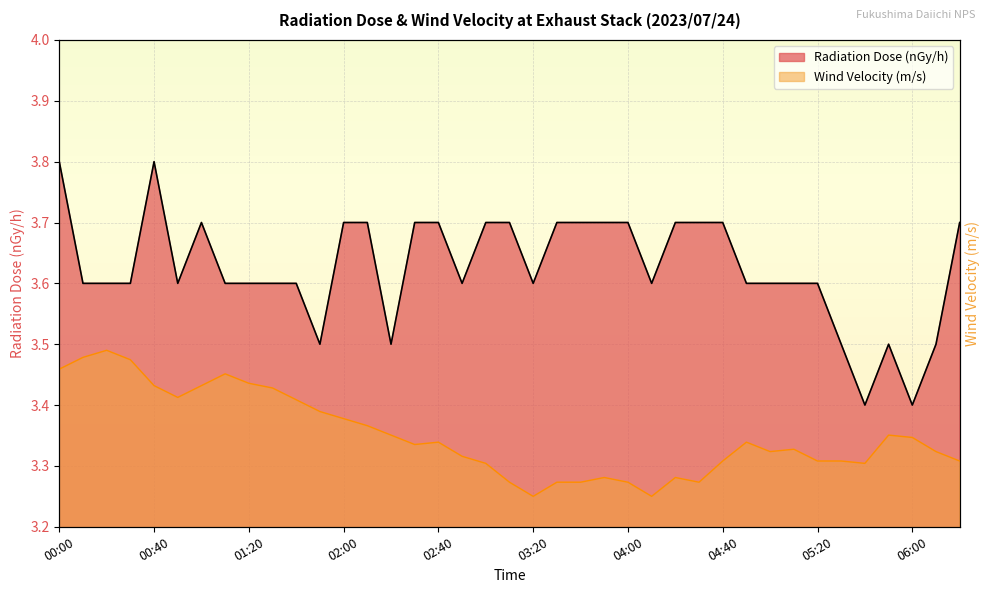

What is the difference between the maximum and minimum values in the Radiation Dose (nGy/h) series?

0.4